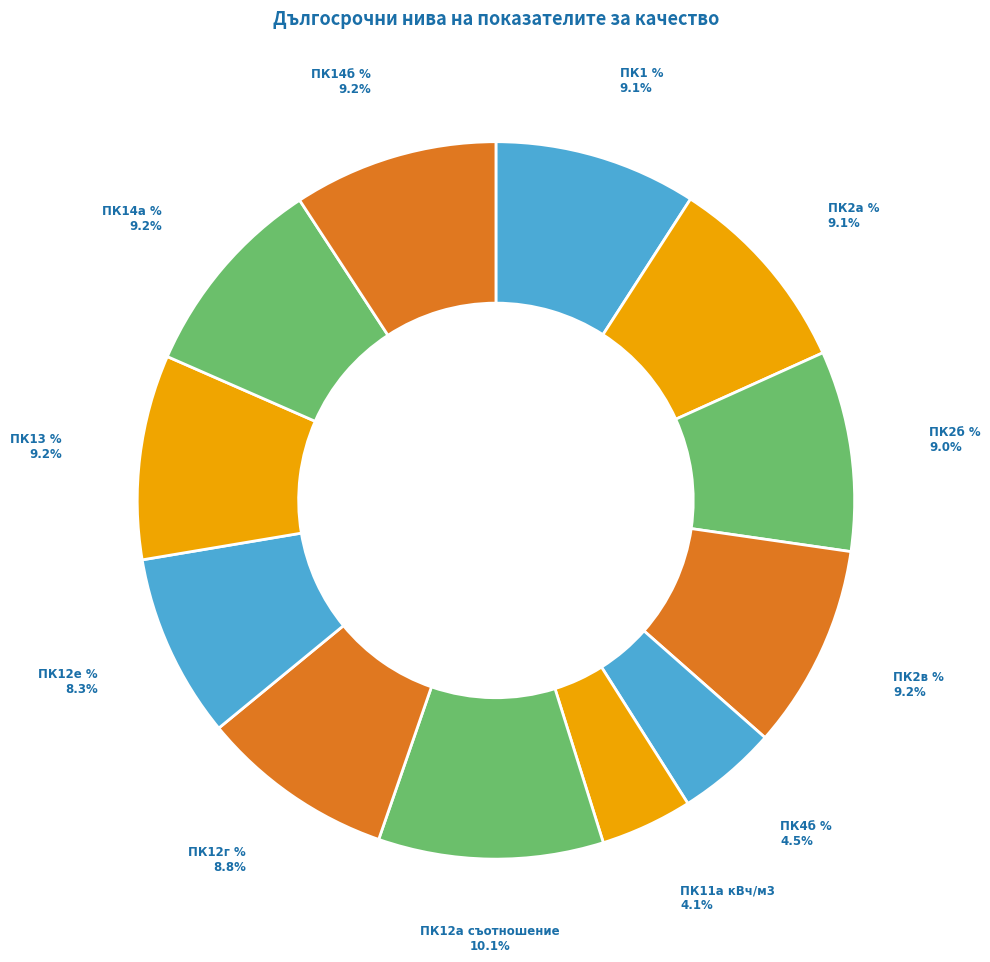

What is the smallest slice in the pie chart?

ПК11а кВч/м3